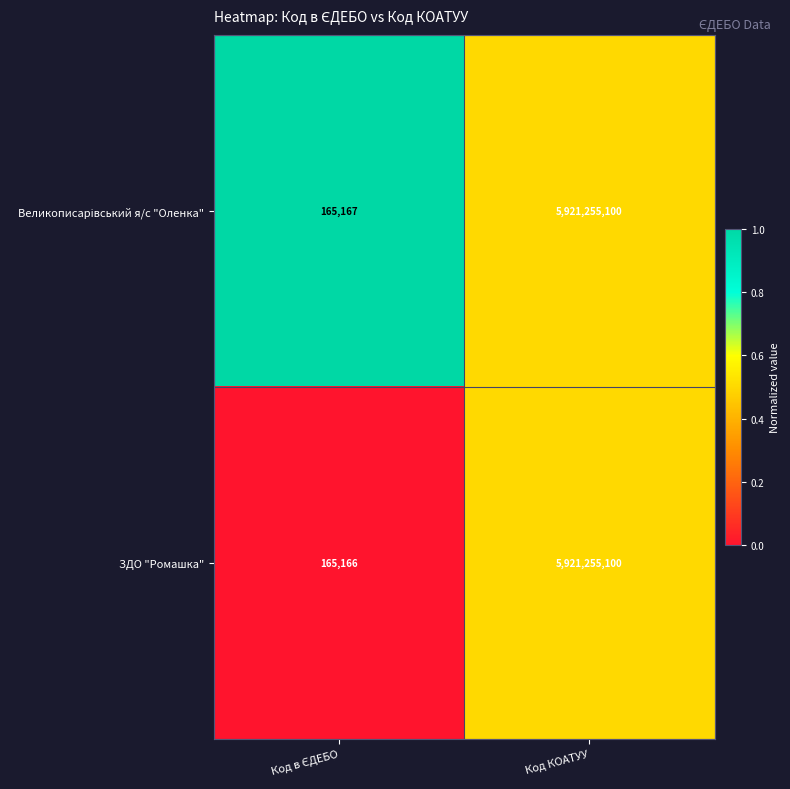

The value of ЗДО "Ромашка" at Код КОАТУУ is 2885880285. True or false?

False